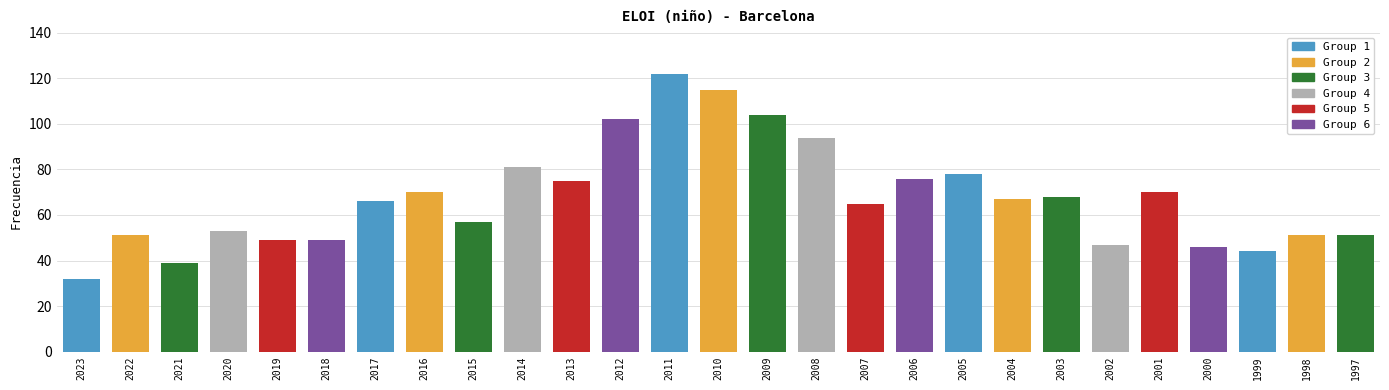

Reading left to right, list all the values displayed in this chart.

2023=32	2022=51	2021=39	2020=53	2019=49	2018=49	2017=66	2016=70	2015=57	2014=81	2013=75	2012=102	2011=122	2010=115	2009=104	2008=94	2007=65	2006=76	2005=78	2004=67	2003=68	2002=47	2001=70	2000=46	1999=44	1998=51	1997=51